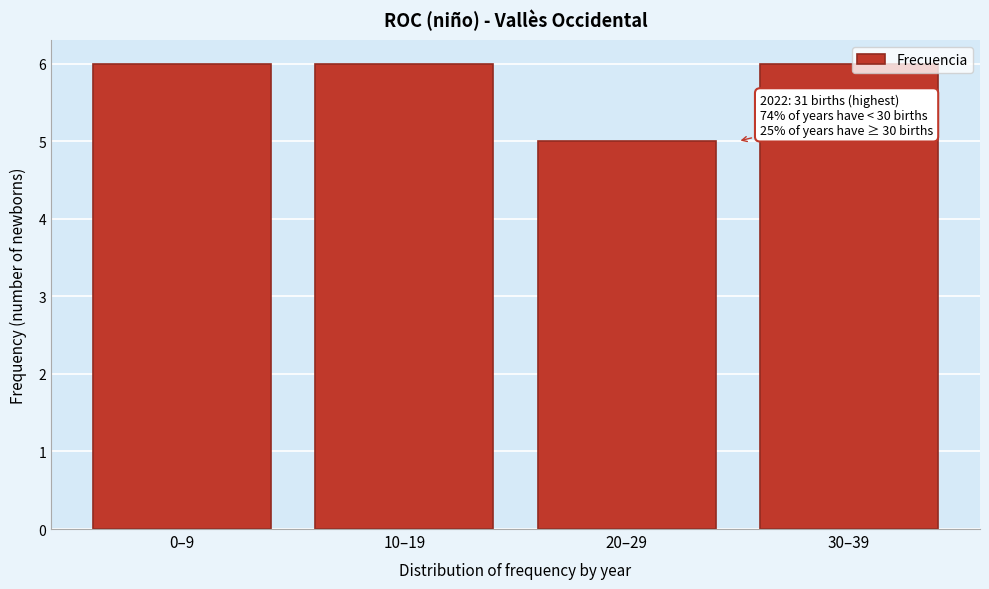

Reading left to right, extract all data points from this chart.

0–9=6	10–19=6	20–29=5	30–39=6